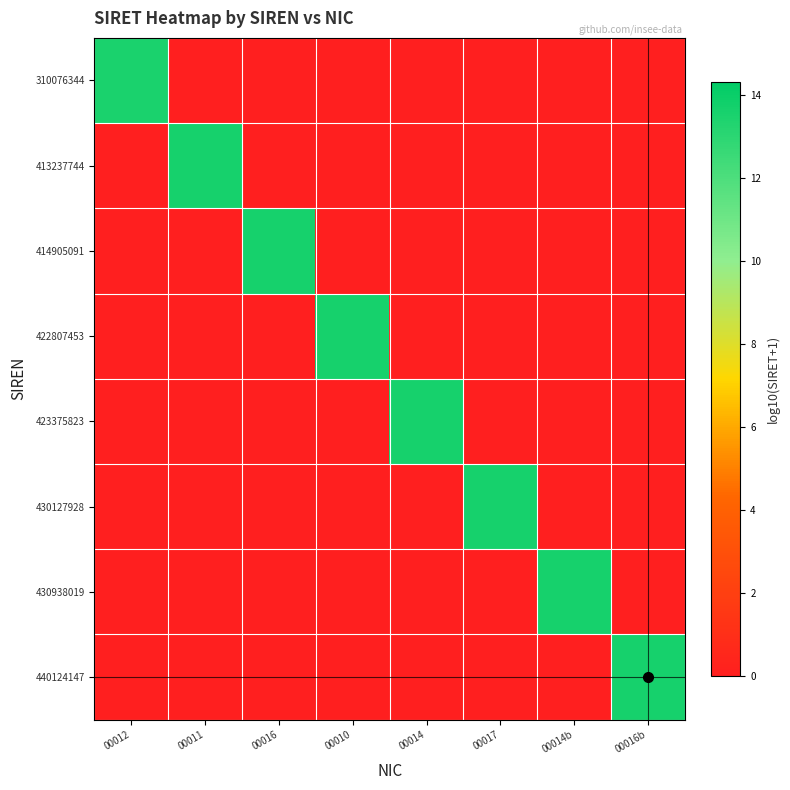

Reading right to left, extract all data points from this chart.

310076344: 00016b=0.0	00014b=0.0	00017=0.0	00014=0.0	00010=0.0	00016=0.0	00011=0.0	00012=13.5
413237744: 00016b=0.0	00014b=0.0	00017=0.0	00014=0.0	00010=0.0	00016=0.0	00011=13.6	00012=0.0
414905091: 00016b=0.0	00014b=0.0	00017=0.0	00014=0.0	00010=0.0	00016=13.6	00011=0.0	00012=0.0
422807453: 00016b=0.0	00014b=0.0	00017=0.0	00014=0.0	00010=13.6	00016=0.0	00011=0.0	00012=0.0
423375823: 00016b=0.0	00014b=0.0	00017=0.0	00014=13.6	00010=0.0	00016=0.0	00011=0.0	00012=0.0
430127928: 00016b=0.0	00014b=0.0	00017=13.6	00014=0.0	00010=0.0	00016=0.0	00011=0.0	00012=0.0
430938019: 00016b=0.0	00014b=13.6	00017=0.0	00014=0.0	00010=0.0	00016=0.0	00011=0.0	00012=0.0
440124147: 00016b=13.6	00014b=0.0	00017=0.0	00014=0.0	00010=0.0	00016=0.0	00011=0.0	00012=0.0